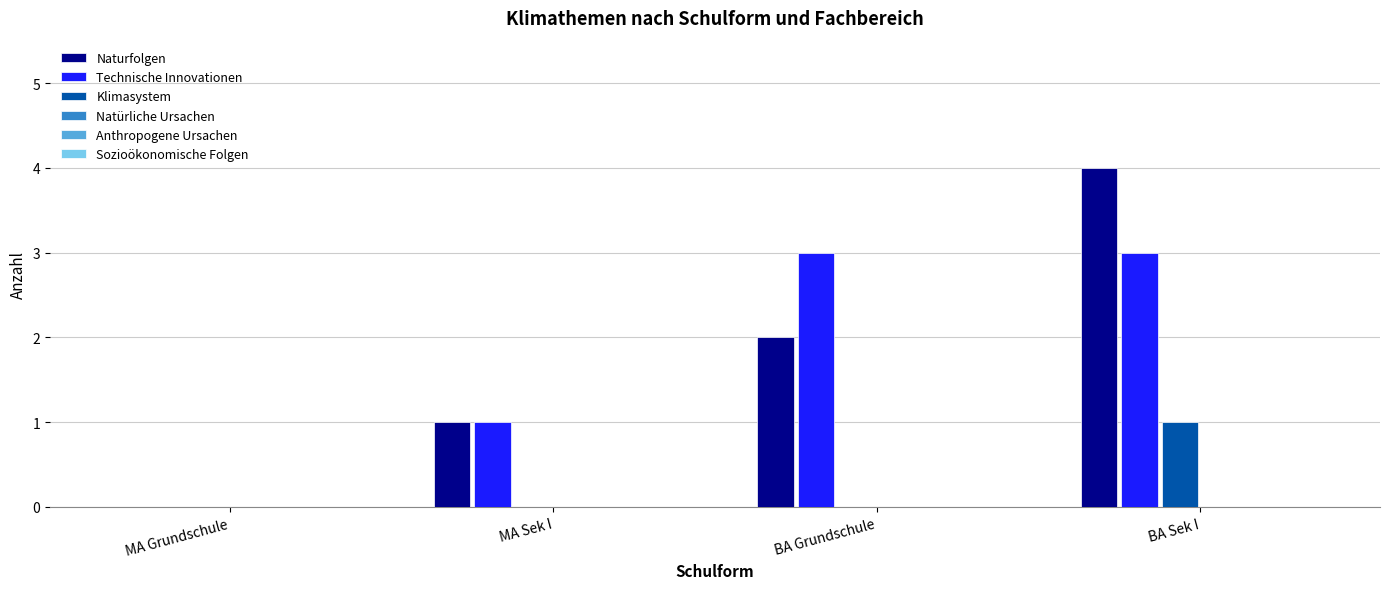

What is the approximate value of Technische Innovationen at BA Grundschule?

3